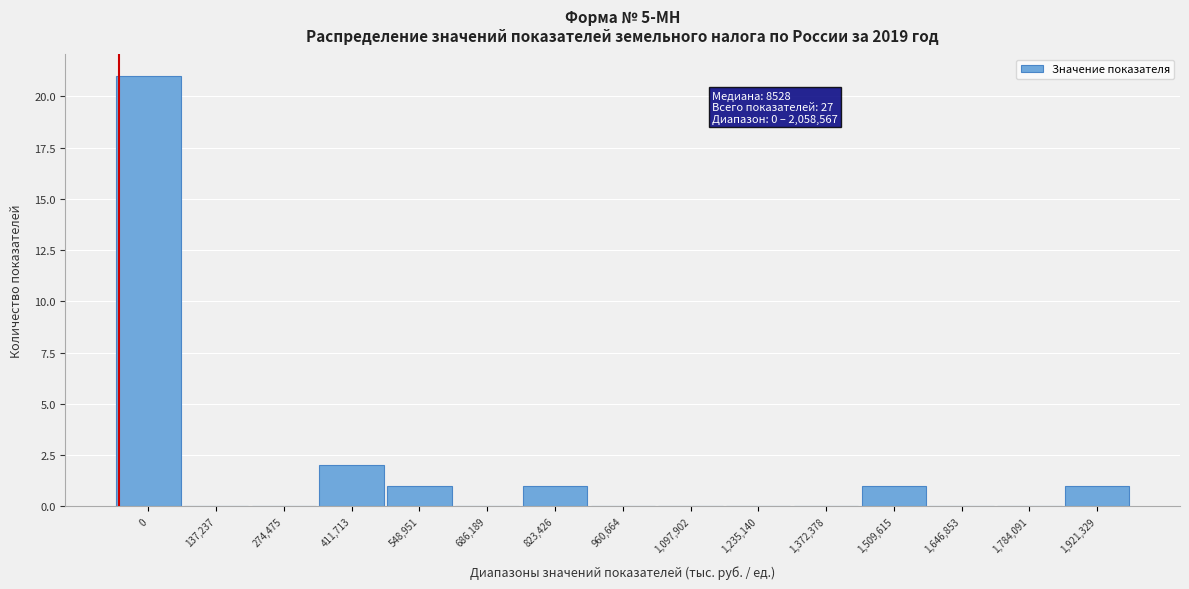

Reading left to right, what are all the values shown in this chart?

0=21	137,237=0	274,475=0	411,713=2	548,951=1	686,189=0	823,426=1	960,664=0	1,097,902=0	1,235,140=0	1,372,378=0	1,509,615=1	1,646,853=0	1,784,091=0	1,921,329=1